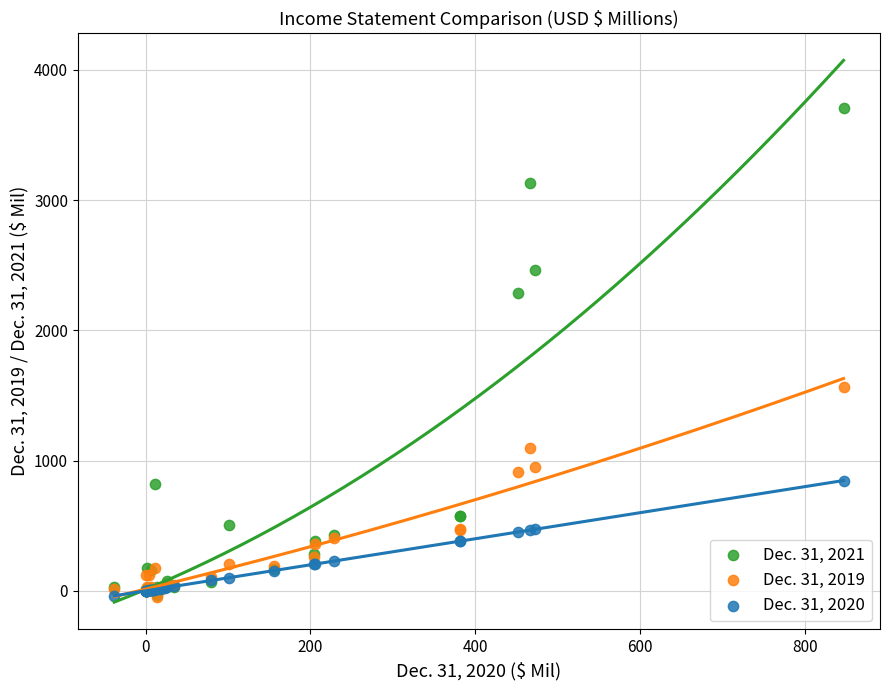

Which series contains the highest Y value?

Dec. 31, 2021